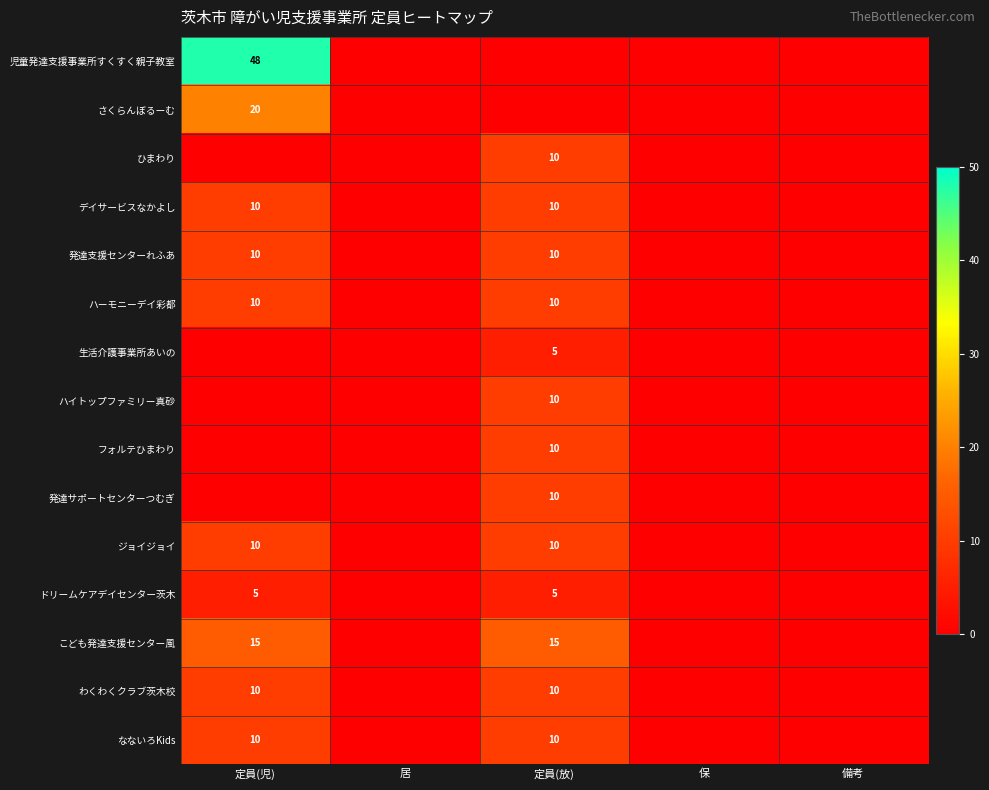

Is it true that 発達支援センターれふあ equals 10 at 定員(放)?

True